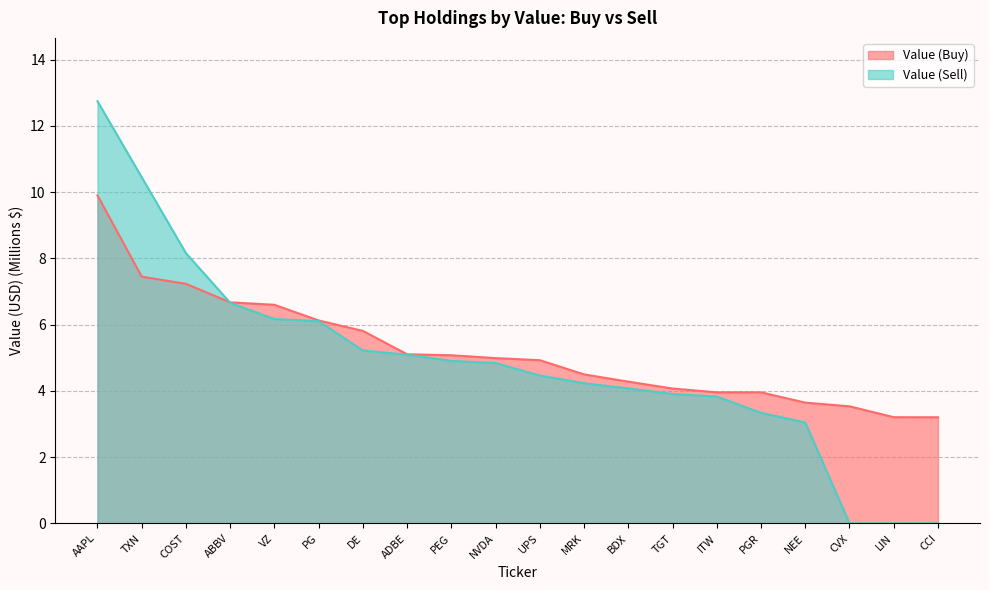

Which category has the highest value across all series?

AAPL